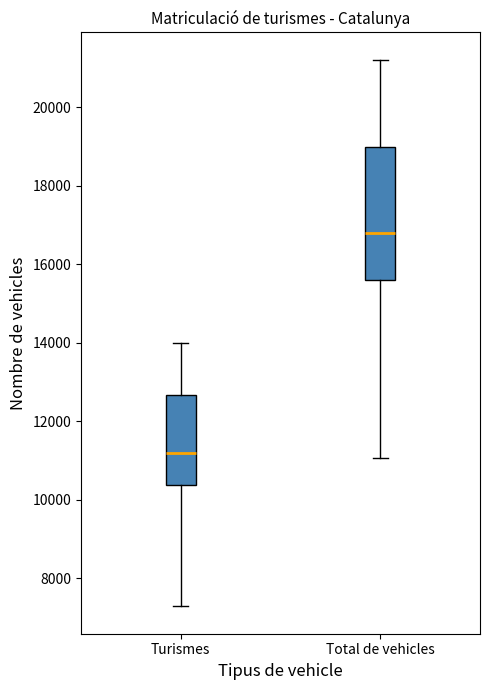

Where is the upper edge of the box for Turismes on the y-axis? The values are not printed on the chart, so give them approximately, as read against the axis.

12600